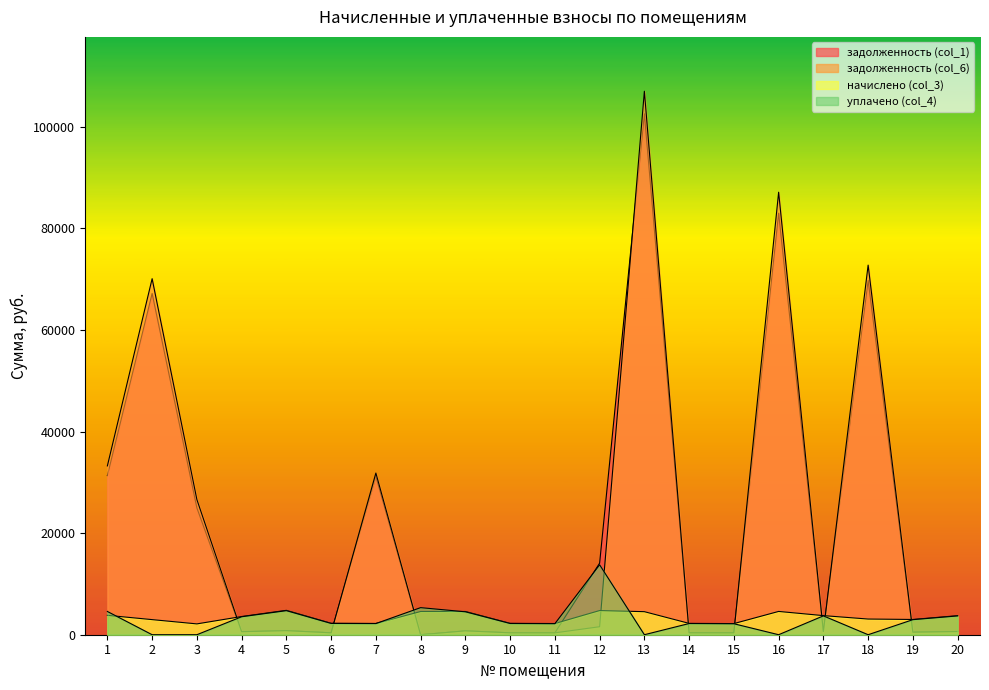

Where is the first local minimum for задолженность (col_6)?

4